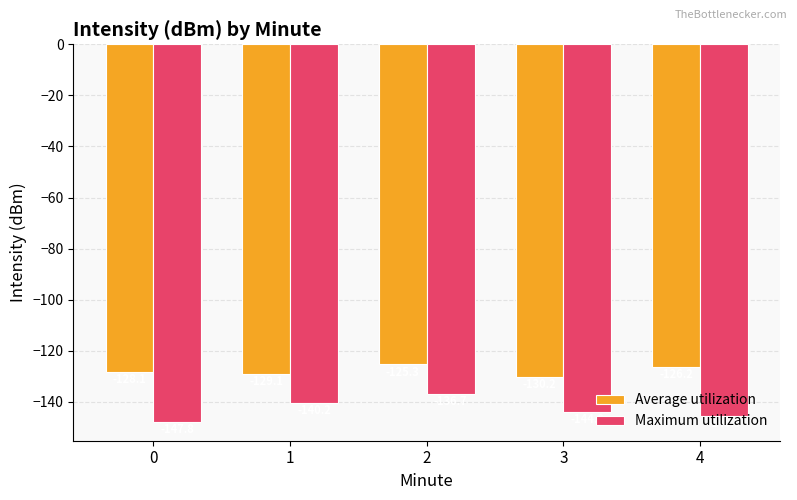

What is the value of the Average utilization bar at the 5th from the left?

-126.2